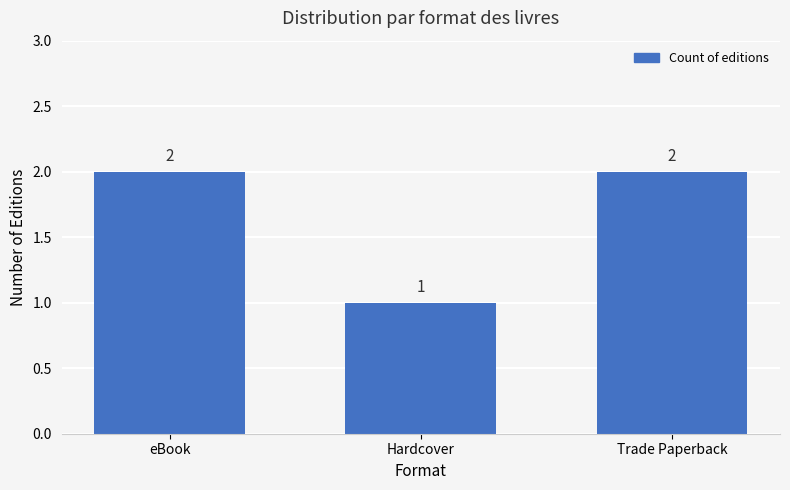

How many values are below 2?

1